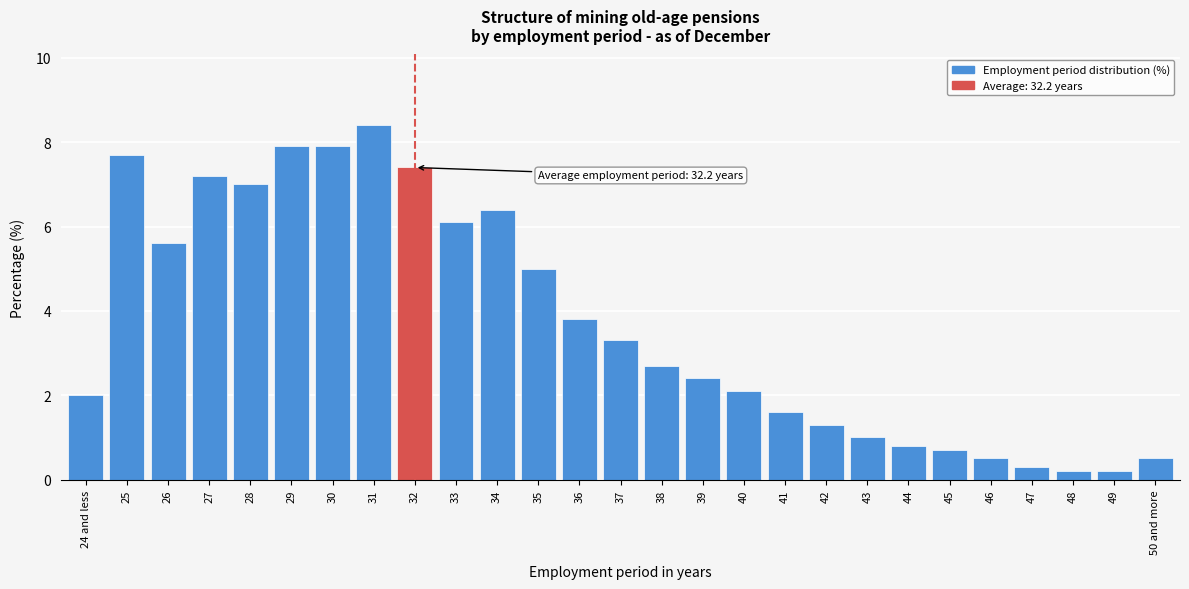

Reading left to right, what are all the values shown in this chart?

2.0	7.7	5.6	7.2	7.0	7.9	7.9	8.4	7.4	6.1	6.4	5.0	3.8	3.3	2.7	2.4	2.1	1.6	1.3	1.0	0.8	0.7	0.5	0.3	0.2	0.2	0.5